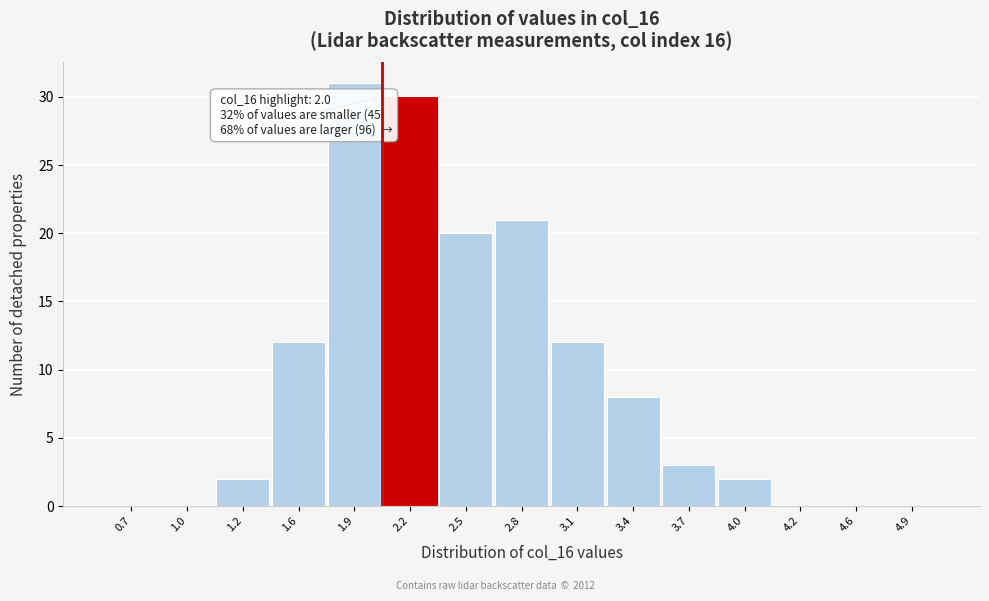

Reading left to right, what are all the values shown in this chart?

0.7=0	1.0=0	1.2=2	1.6=12	1.9=31	2.2=30	2.5=20	2.8=21	3.1=12	3.4=8	3.7=3	4.0=2	4.2=0	4.6=0	4.9=0